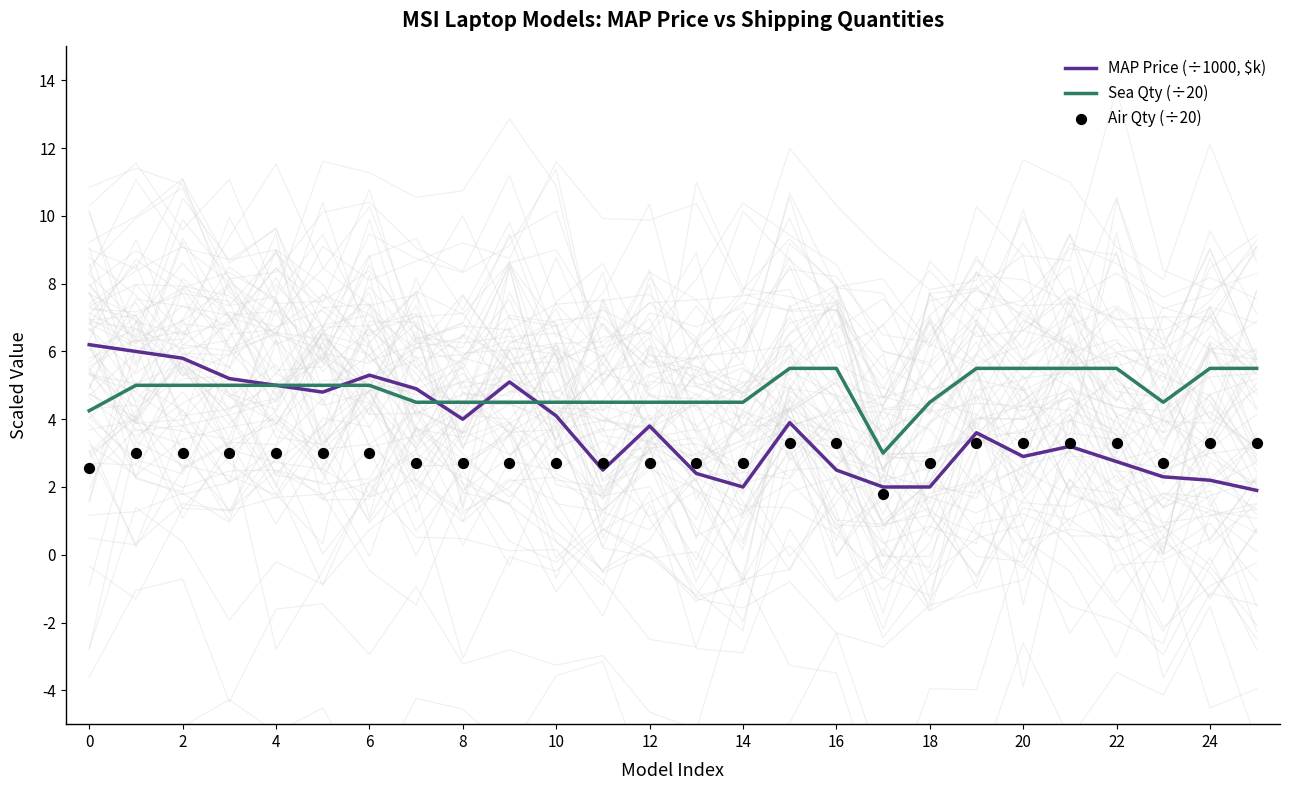

What is the lowest value of the Sea Qty (÷20) series?

3.0